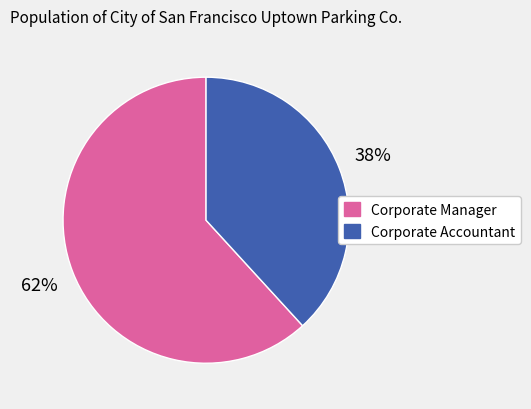

To the nearest percent, what percentage of the pie is Corporate Manager?

62%